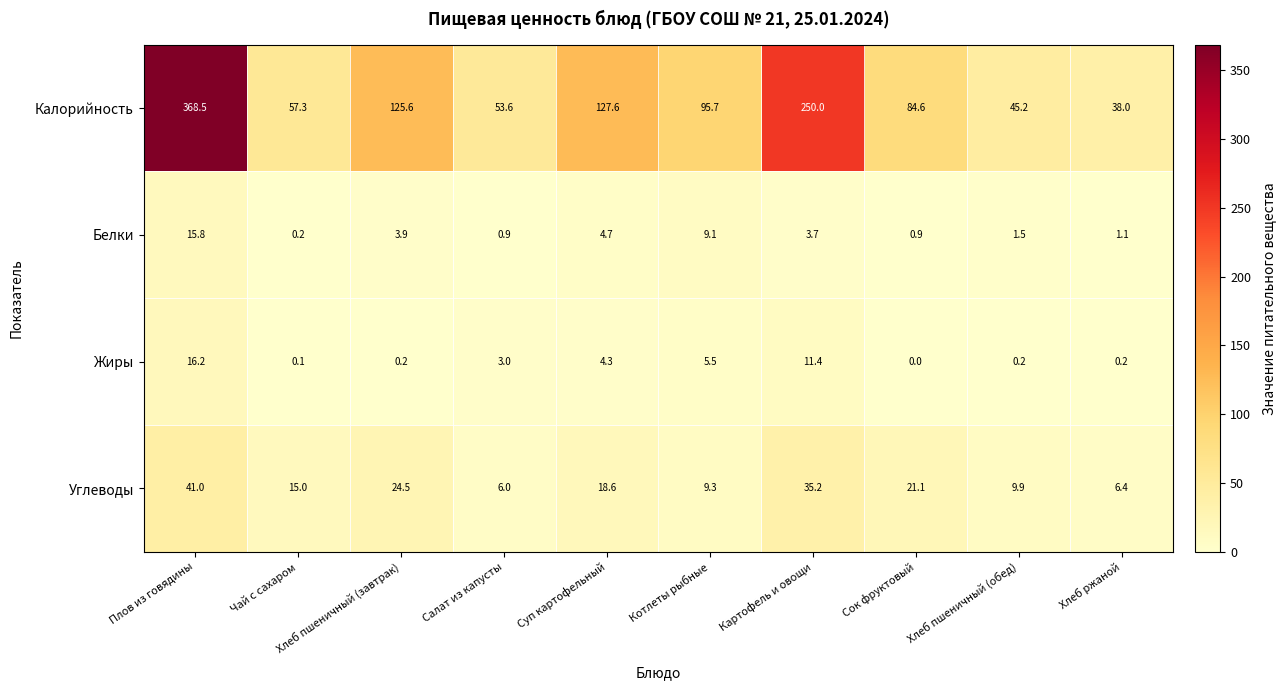

Which category has the lowest value across all series?

Сок фруктовый